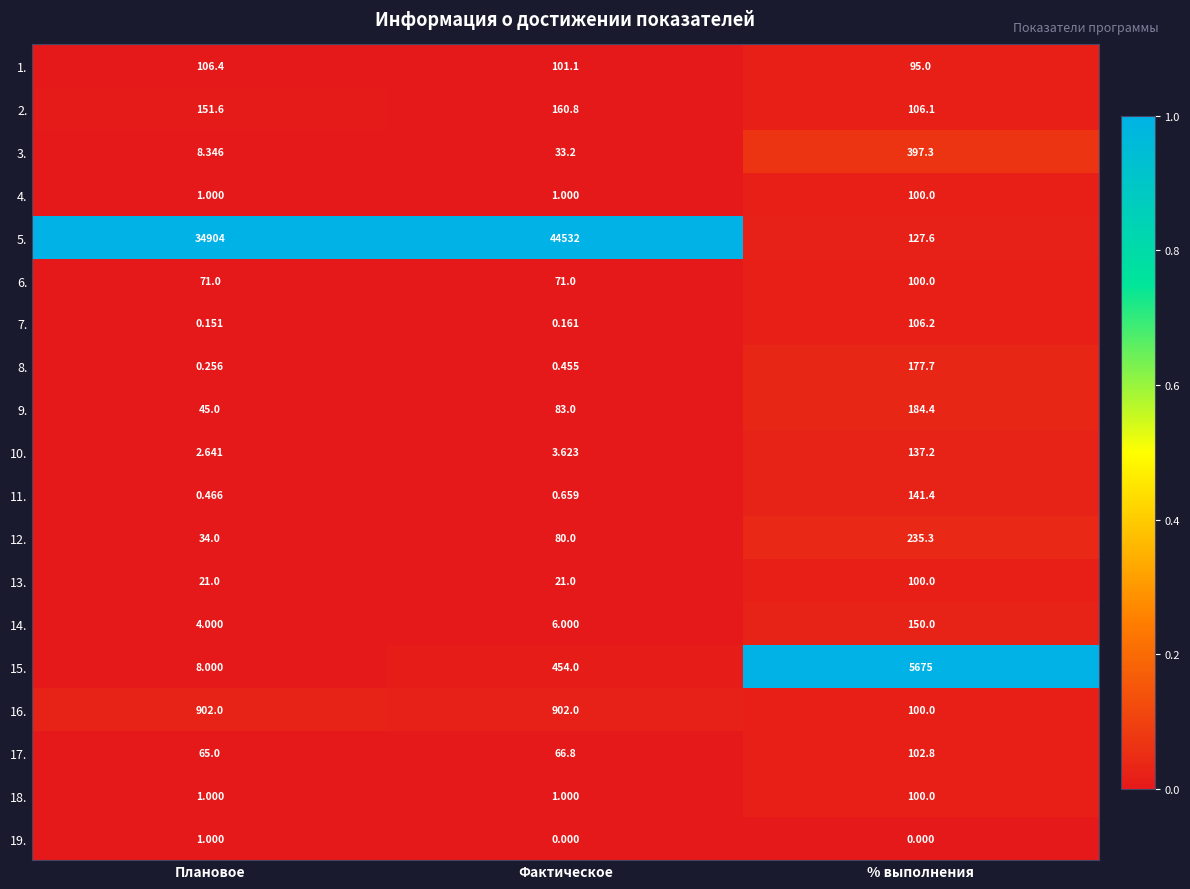

Which label corresponds to the largest value in the chart?

Фактическое